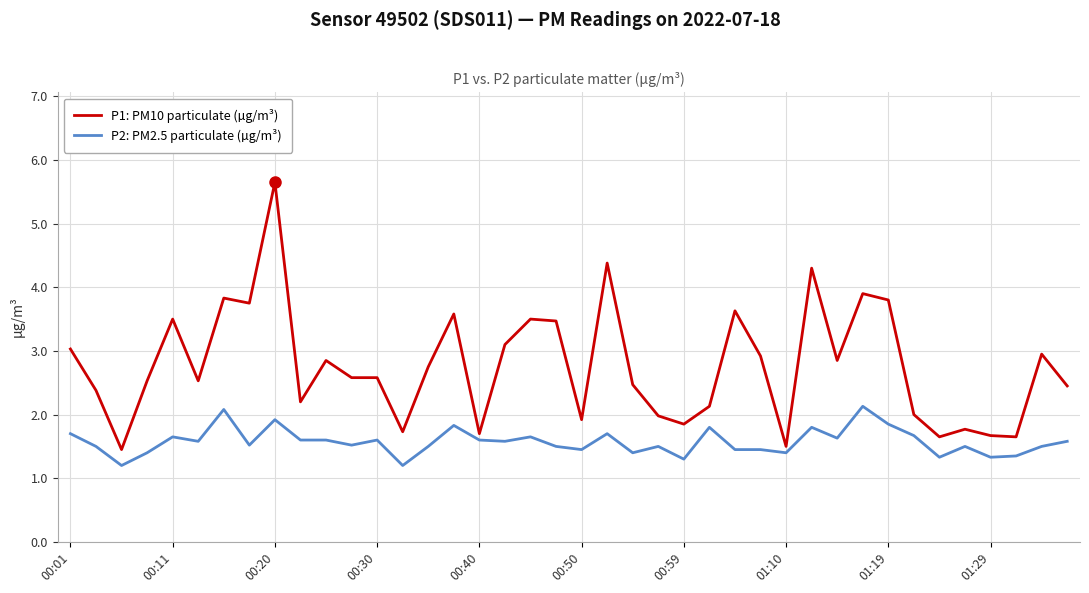

Rank the series by their maximum value, from lowest to highest.

P2: PM2.5 particulate (µg/m³), P1: PM10 particulate (µg/m³)